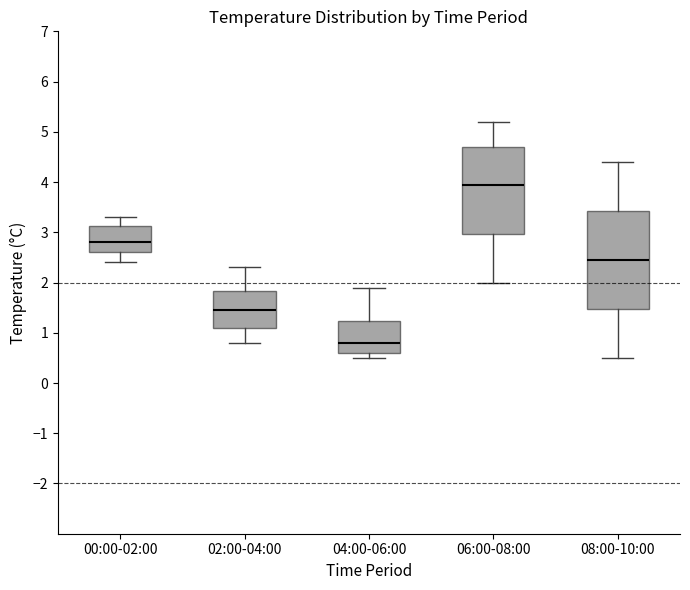

Reading left to right, transcribe this box plot: for each box, give where its median line is, the range the box spans, and where its two whiskers end, as read against the y-axis. The values are not printed on the chart, so give them approximately, as read against the axis.

00:00-02:00: median 2.8, box 2.6 to 3.1, whiskers 2.4 to 3.3
02:00-04:00: median 1.5, box 1.1 to 1.8, whiskers 0.8 to 2.3
04:00-06:00: median 0.8, box 0.6 to 1.2, whiskers 0.5 to 1.9
06:00-08:00: median 4.0, box 3.0 to 4.7, whiskers 2.0 to 5.2
08:00-10:00: median 2.5, box 1.5 to 3.4, whiskers 0.5 to 4.4